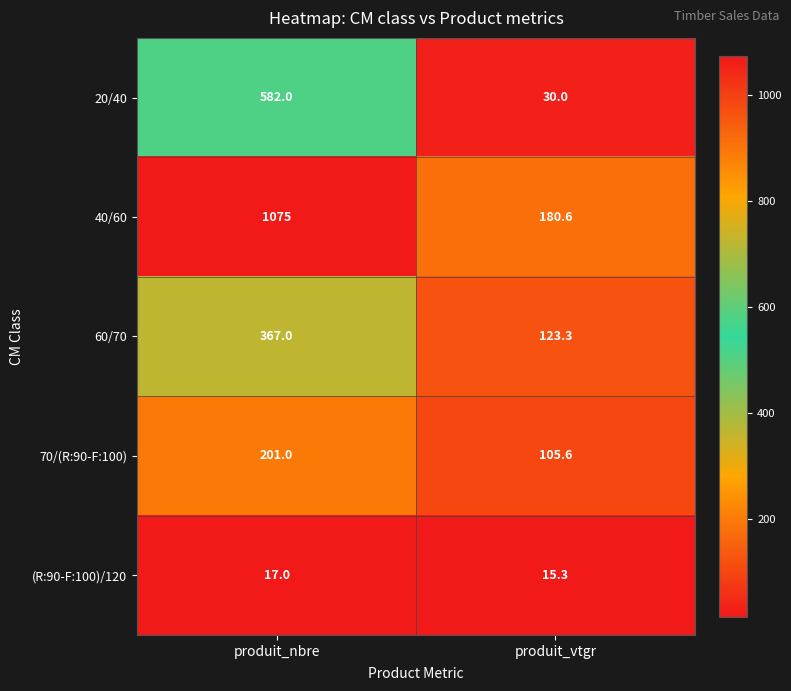

What is the maximum value for 20/40?

582.0